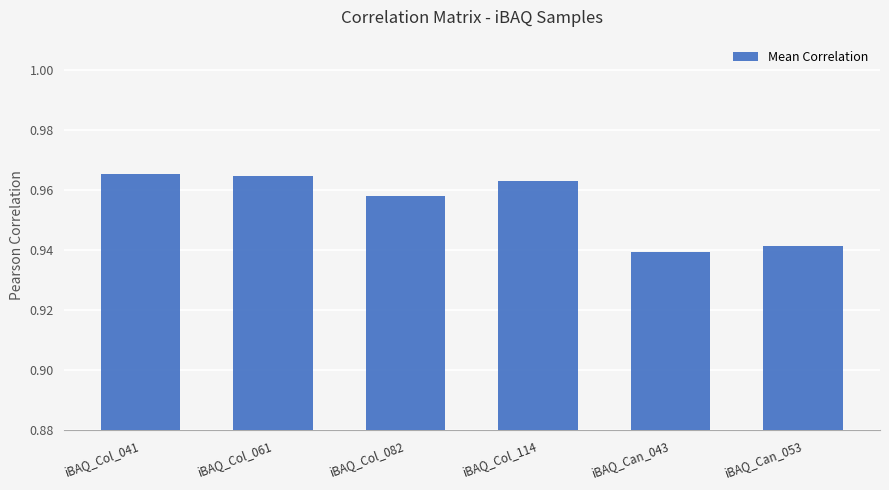

The value at iBAQ_Can_053 is 1.3. True or false?

False